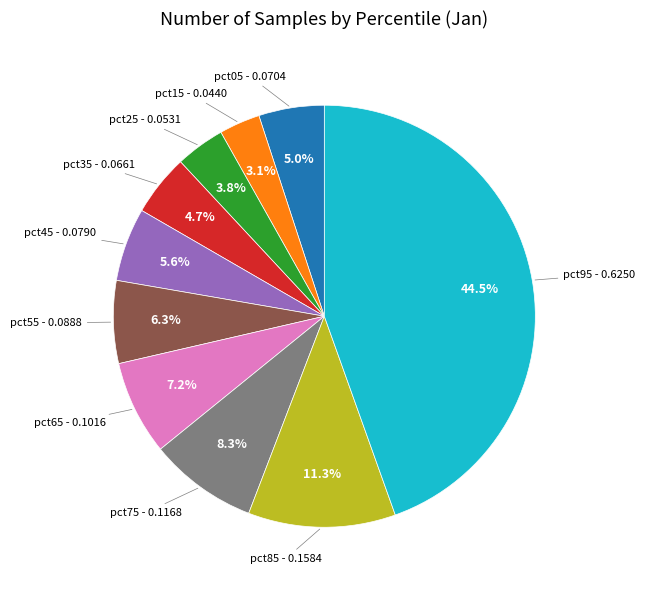

Does any single category account for the majority?

No